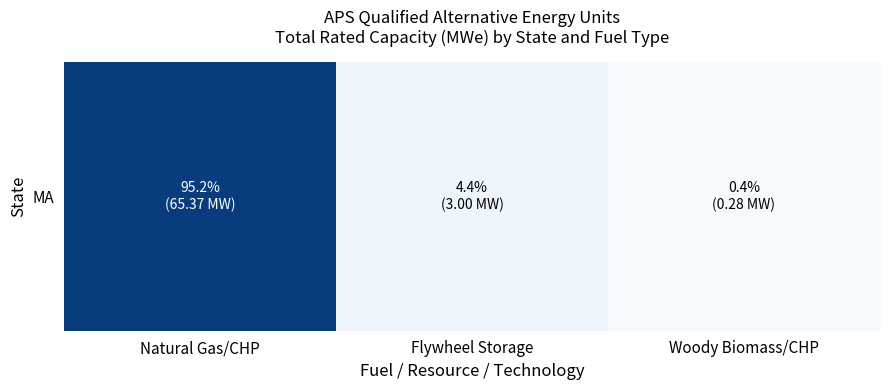

Is it true that the value at Flywheel Storage is 4.4?

True